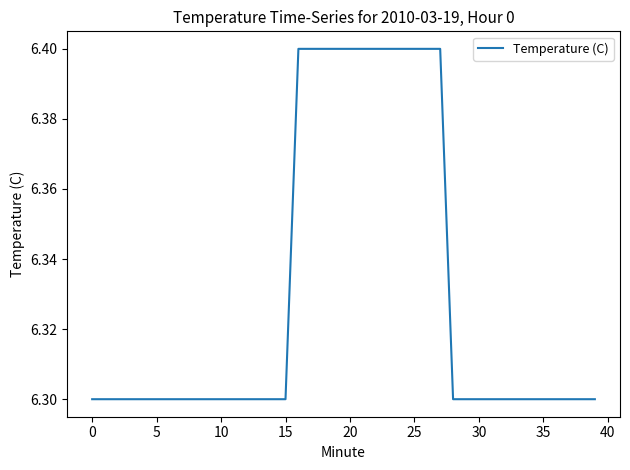

What is the greatest value displayed?

6.4